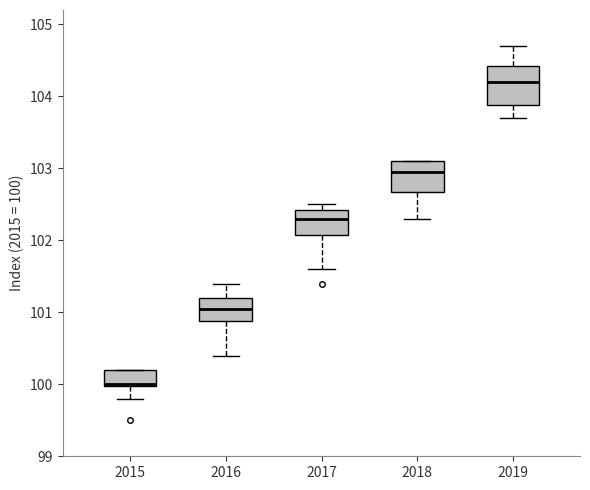

Which box's median line is the highest?

2019